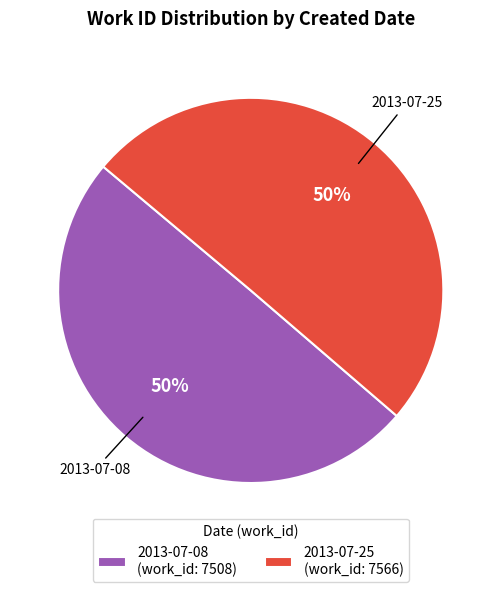

To the nearest percent, what percentage of the pie is 2013-07-25 (work_id: 7566)?

50%